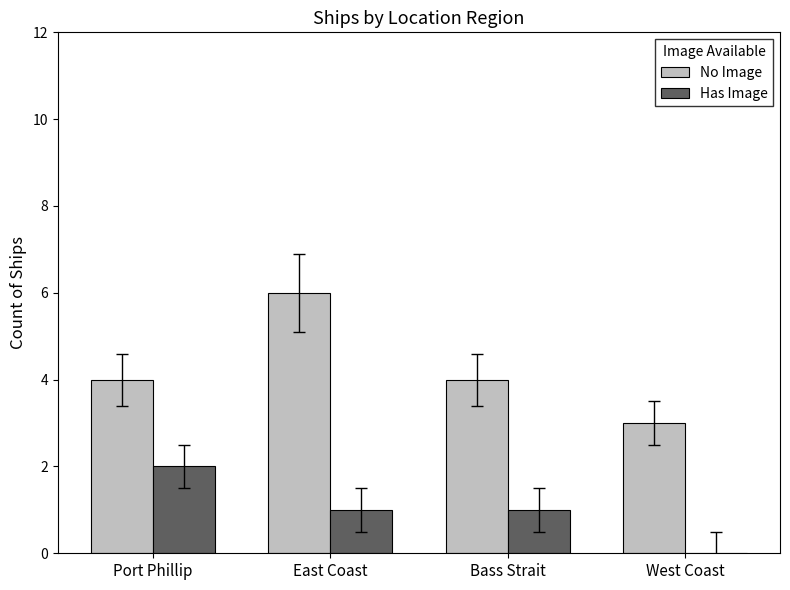

What is the average value of the Has Image series?

1